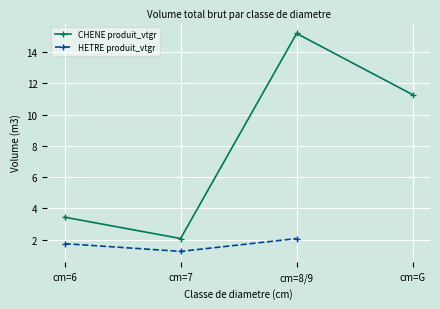

Which series changed the most between cm=7 and cm=8/9?

CHENE produit_vtgr